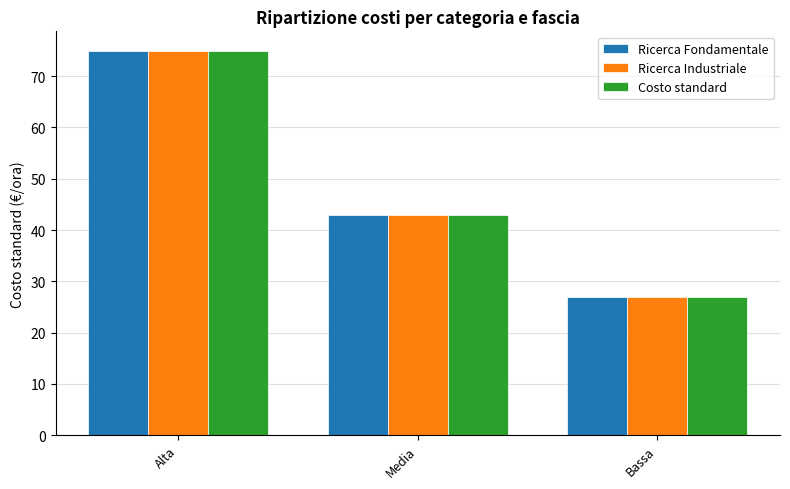

What is the maximum value for Ricerca Industriale?

75